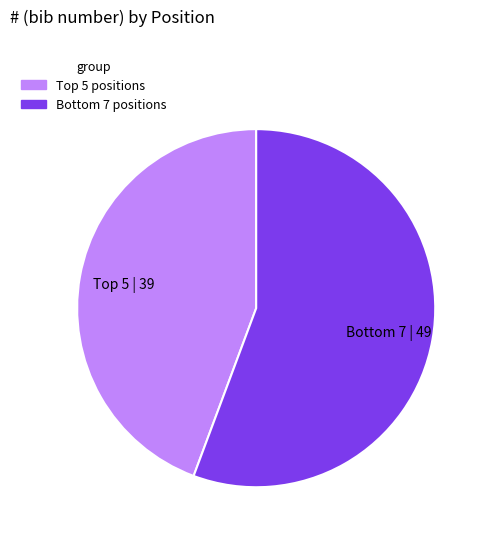

Which slice is the largest?

Bottom 7 | 49